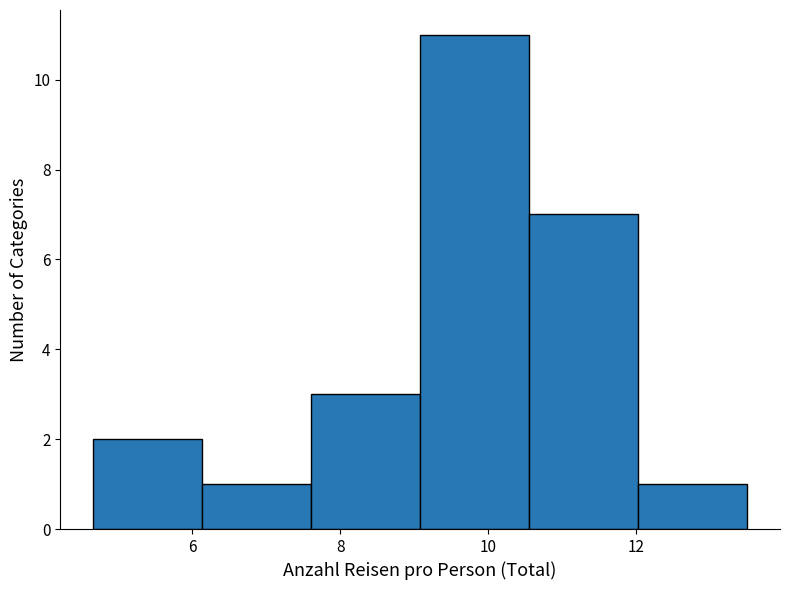

What is the height of the bar covering 9.0 to 10.6 on the x-axis? Neither the bar edges nor the heights are printed on the chart, so give them approximately, as read against the axes.

11